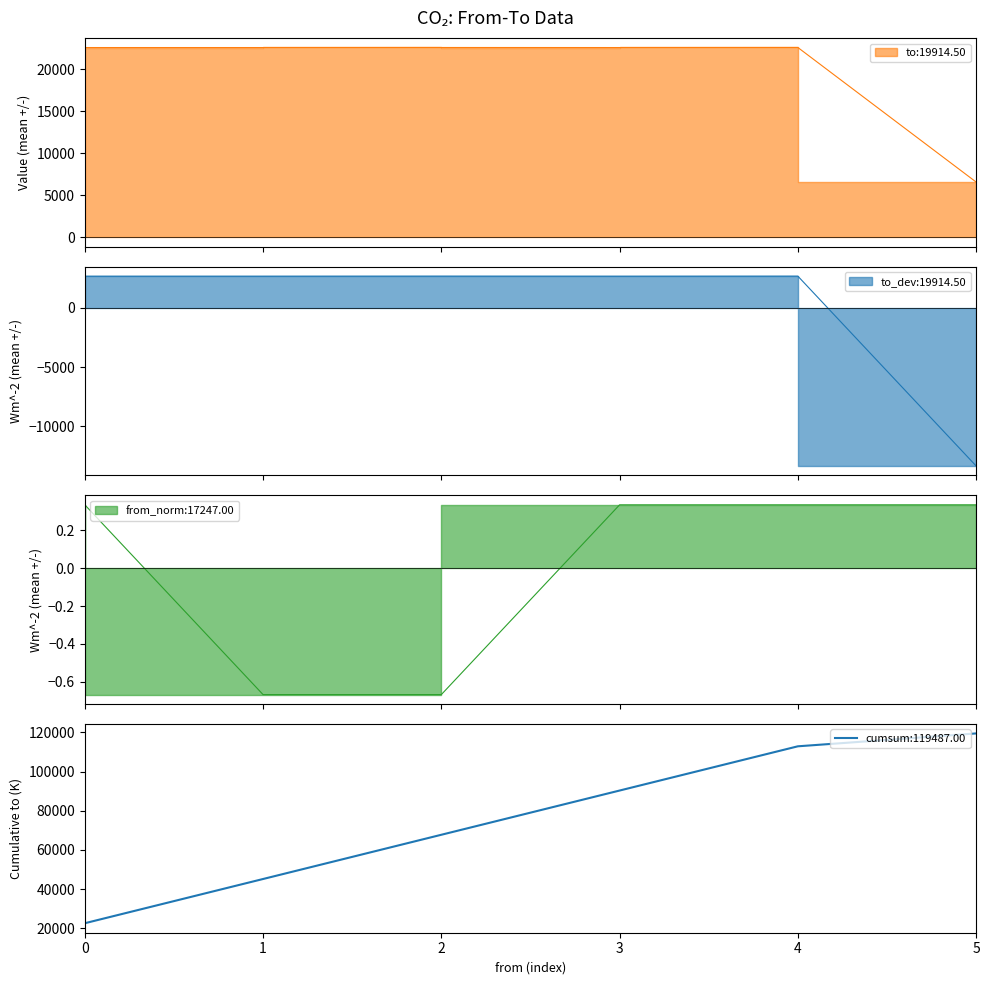

What is the sum of all values?

119487